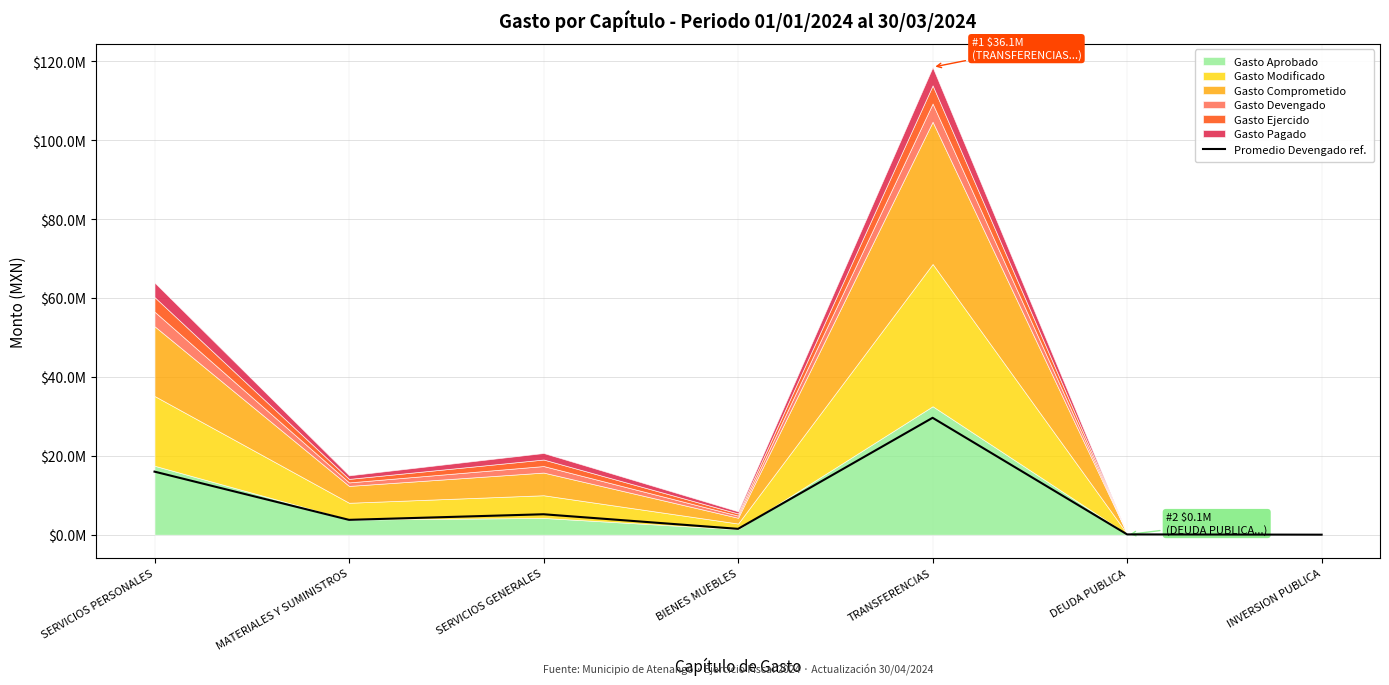

Between INVERSION PUBLICA and SERVICIOS PERSONALES, which is larger?

SERVICIOS PERSONALES